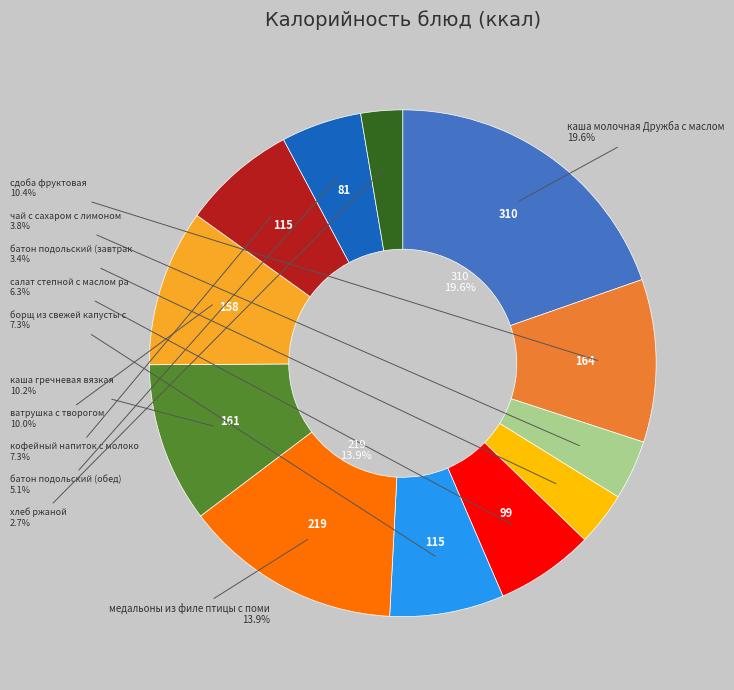

How many slices are in this pie chart?

12